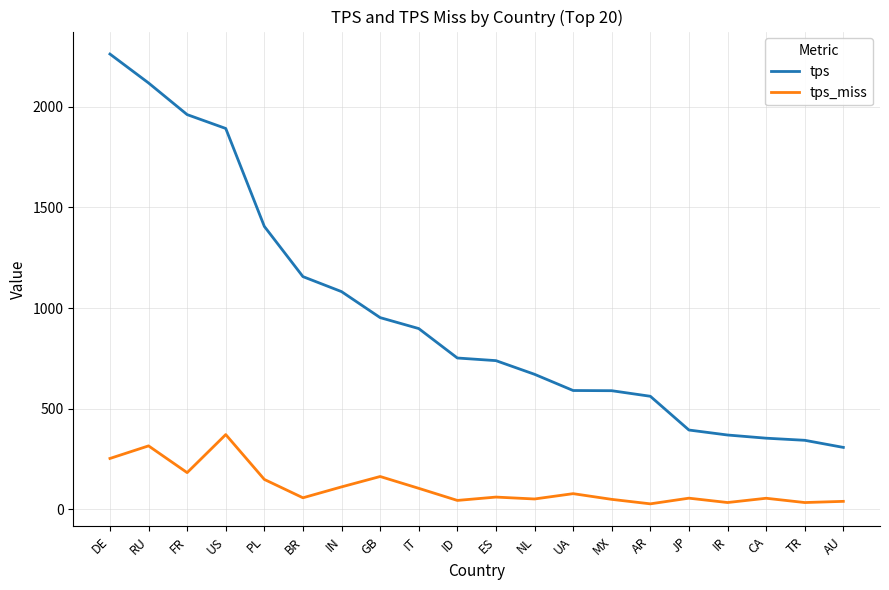

Which series changed the most between UA and CA?

tps